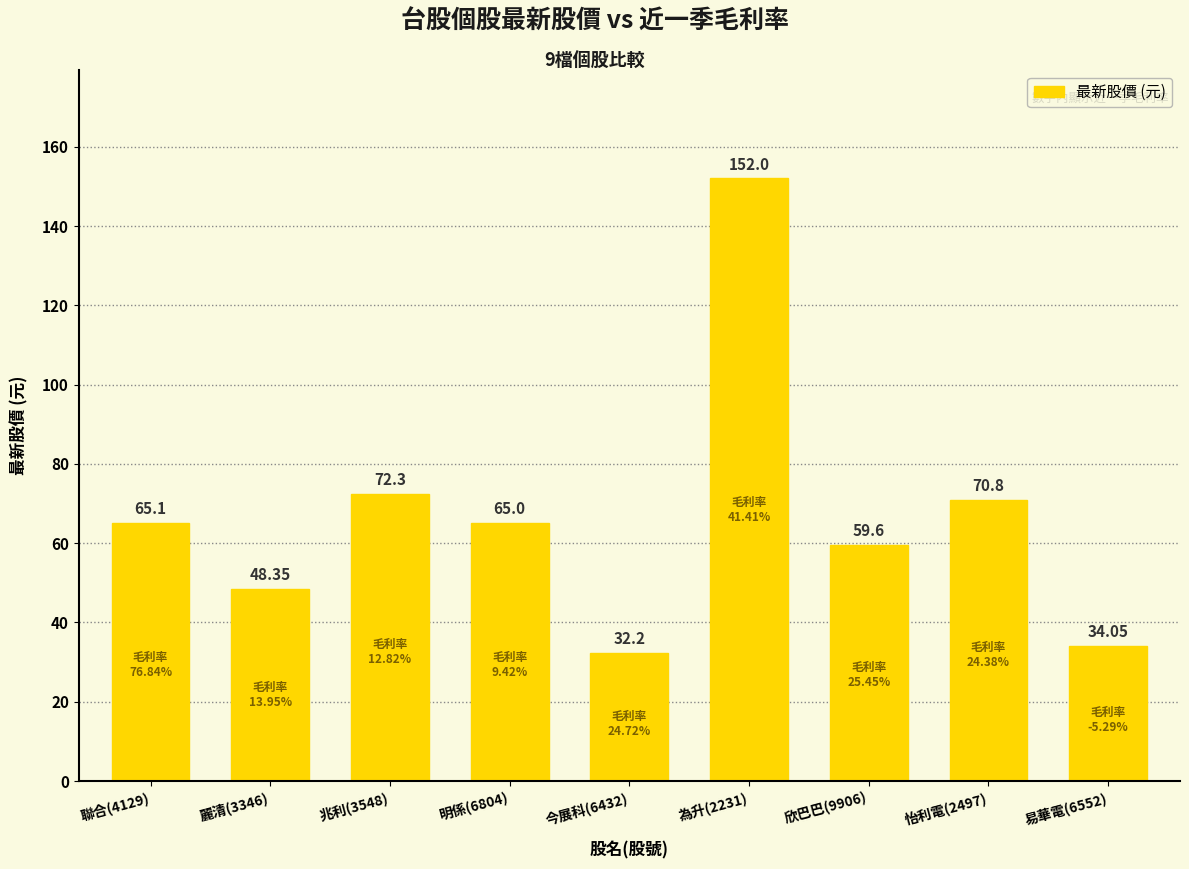

What is the change in value from 兆利(3548) to 明係(6804)?

-7.3